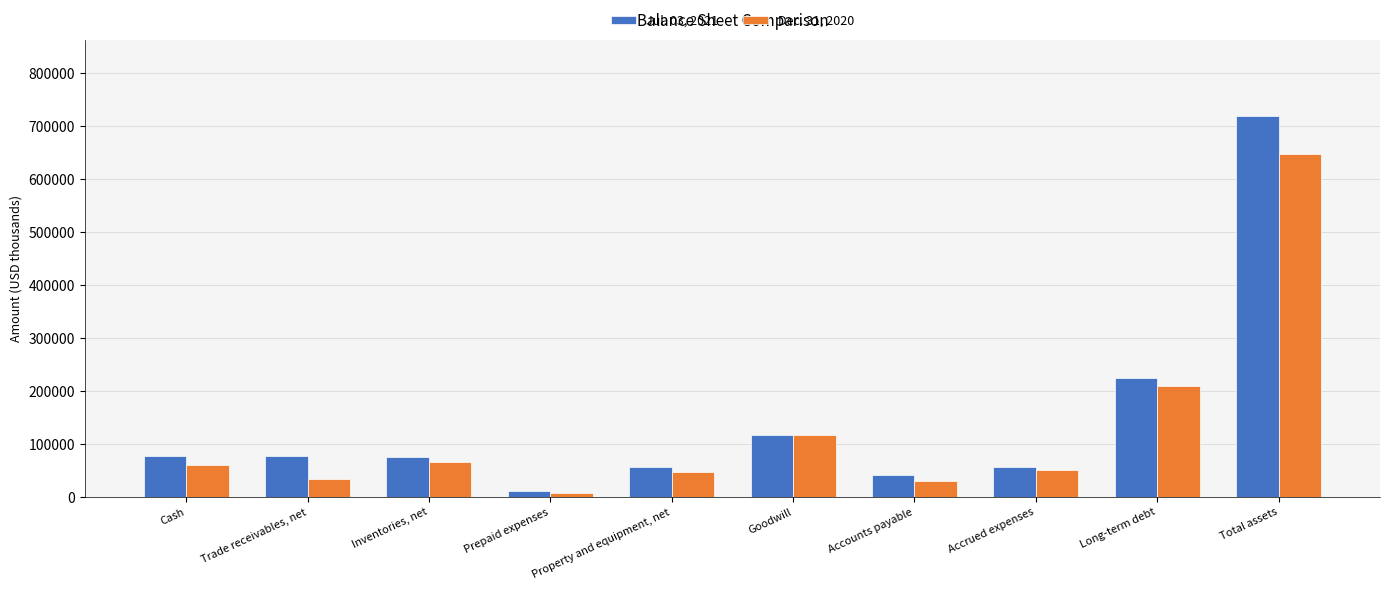

Count the number of categories in the chart.

10